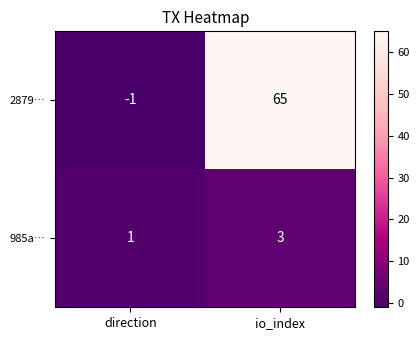

At which label is 985a… closest to 2?

direction